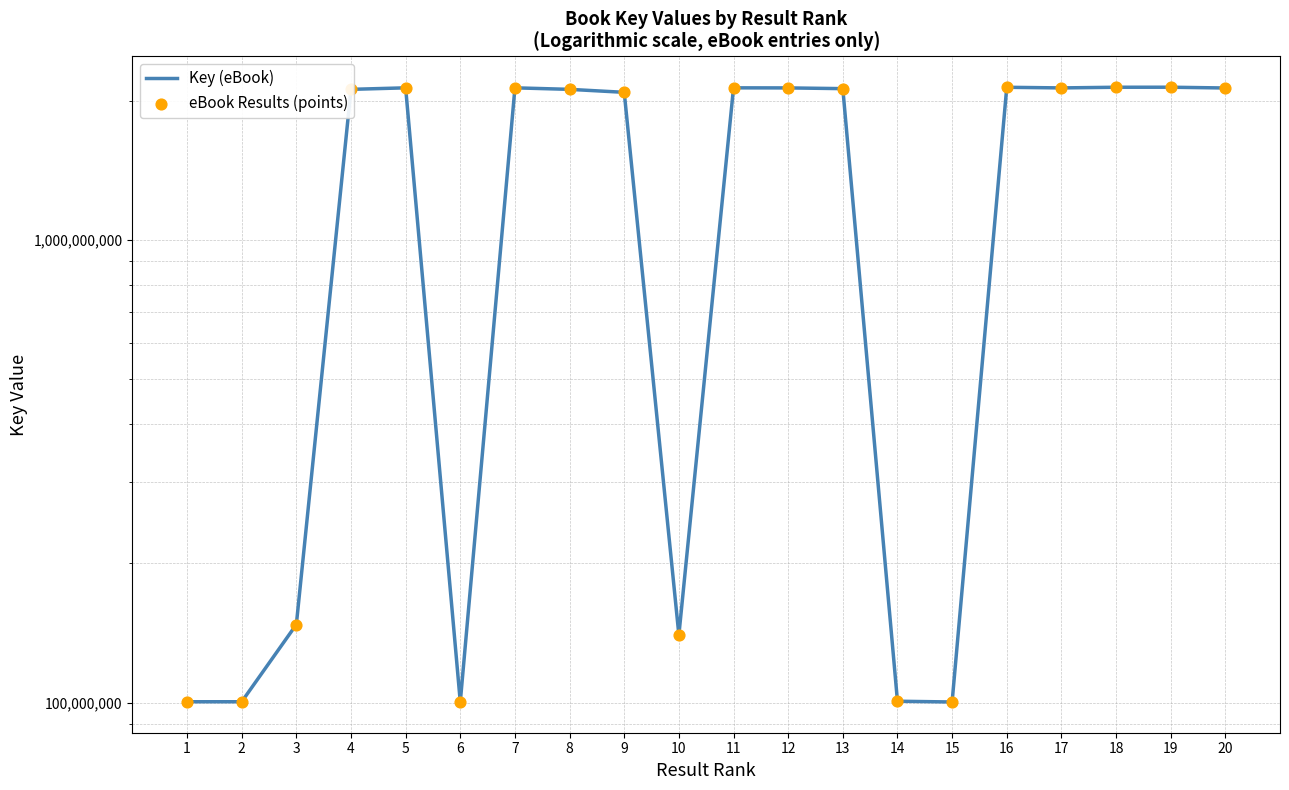

At how many categories does at least one series exceed 2043707550?

13